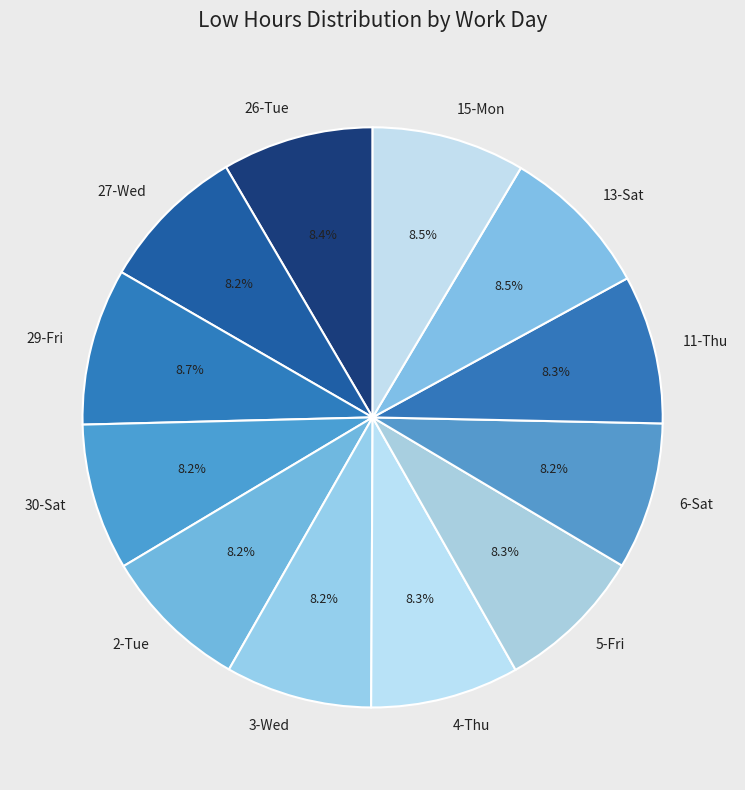

Does any single category account for the majority?

No